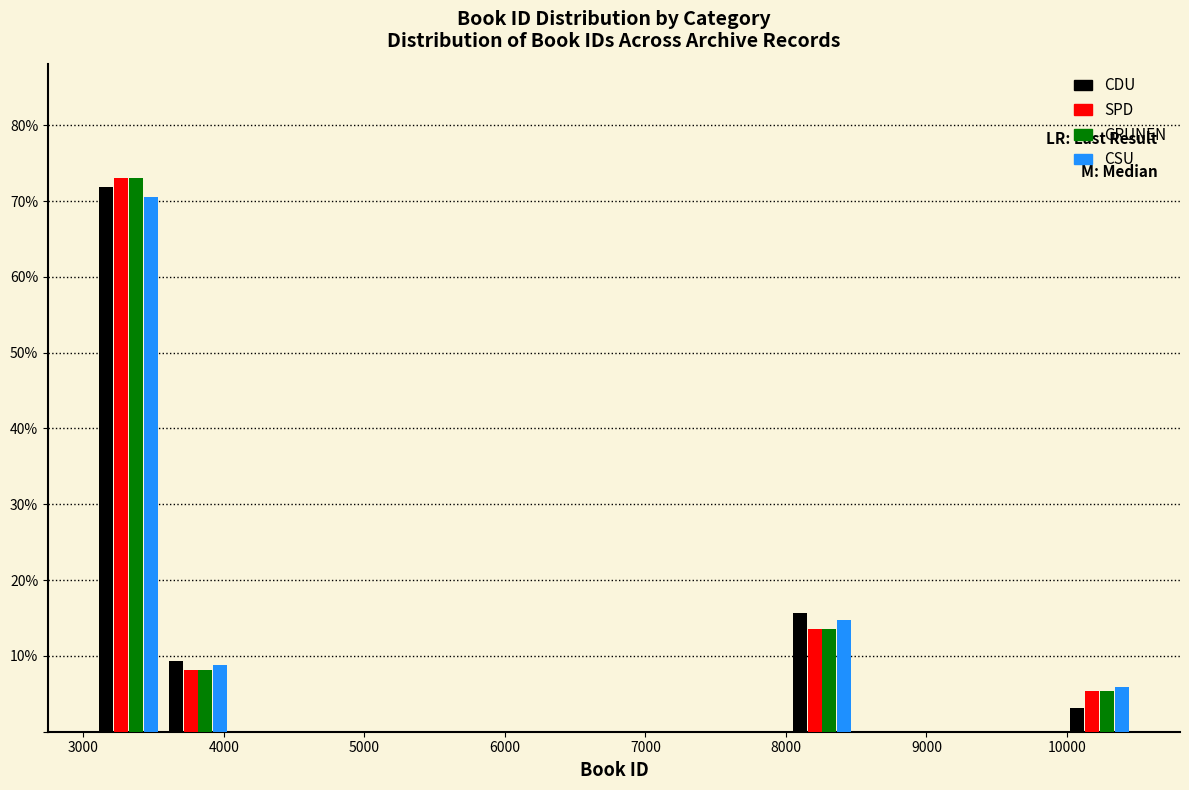

Reading left to right, transcribe this chart: for each range on the x-axis, give the height of each series' bar. Neither the bar edges nor the heights are printed on the chart, so give them approximately, as read against the axes.

3100 to 3600: CDU=72	SPD=73	GRUNEN=73	CSU=71
3600 to 4100: CDU=9	SPD=8	GRUNEN=8	CSU=9
4100 to 4600: CDU=0	SPD=0	GRUNEN=0	CSU=0
4600 to 5000: CDU=0	SPD=0	GRUNEN=0	CSU=0
5000 to 5500: CDU=0	SPD=0	GRUNEN=0	CSU=0
5500 to 6000: CDU=0	SPD=0	GRUNEN=0	CSU=0
6000 to 6500: CDU=0	SPD=0	GRUNEN=0	CSU=0
6500 to 7000: CDU=0	SPD=0	GRUNEN=0	CSU=0
7000 to 7500: CDU=0	SPD=0	GRUNEN=0	CSU=0
7500 to 8000: CDU=0	SPD=0	GRUNEN=0	CSU=0
8000 to 8500: CDU=16	SPD=14	GRUNEN=14	CSU=15
8500 to 9000: CDU=0	SPD=0	GRUNEN=0	CSU=0
9000 to 9500: CDU=0	SPD=0	GRUNEN=0	CSU=0
9500 to 10000: CDU=0	SPD=0	GRUNEN=0	CSU=0
10000 to 10500: CDU=3	SPD=5	GRUNEN=5	CSU=6